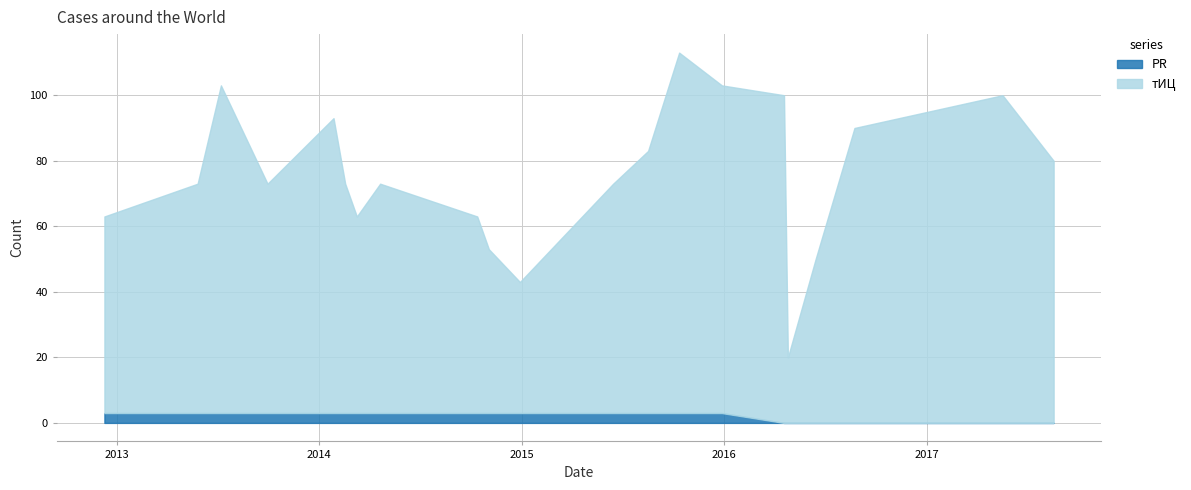

Reading left to right, list all the values displayed in this chart.

тИЦ: 2012-12-10=60	2013-05-27=70	2013-07-08=100	2013-09-30=70	2014-01-27=90	2014-02-17=70	2014-03-10=60	2014-04-21=70	2014-10-13=60	2014-11-03=50	2014-12-29=40	2015-06-15=70	2015-08-17=80	2015-10-12=110	2015-12-28=100	2016-04-18=100	2016-04-25=20	2016-06-14=50	2016-08-23=90	2017-05-17=100	2017-08-17=80
PR: 2012-12-10=3	2013-05-27=3	2013-07-08=3	2013-09-30=3	2014-01-27=3	2014-02-17=3	2014-03-10=3	2014-04-21=3	2014-10-13=3	2014-11-03=3	2014-12-29=3	2015-06-15=3	2015-08-17=3	2015-10-12=3	2015-12-28=3	2016-04-18=0	2016-04-25=0	2016-06-14=0	2016-08-23=0	2017-05-17=0	2017-08-17=0